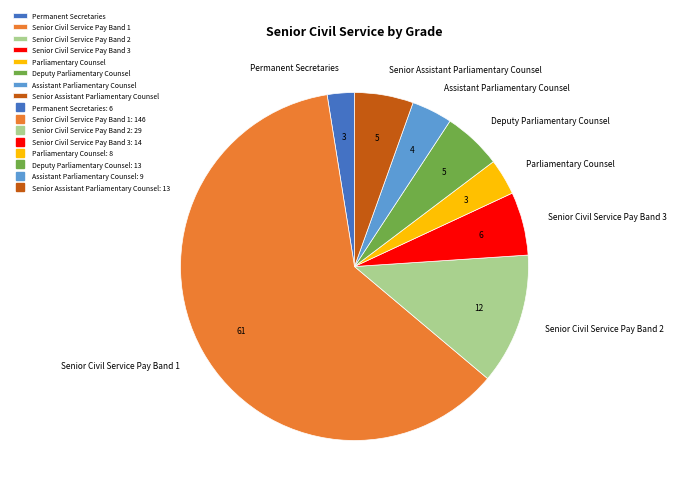

Is the sum of Senior Civil Service Pay Band 2 and Assistant Parliamentary Counsel greater than half?

No